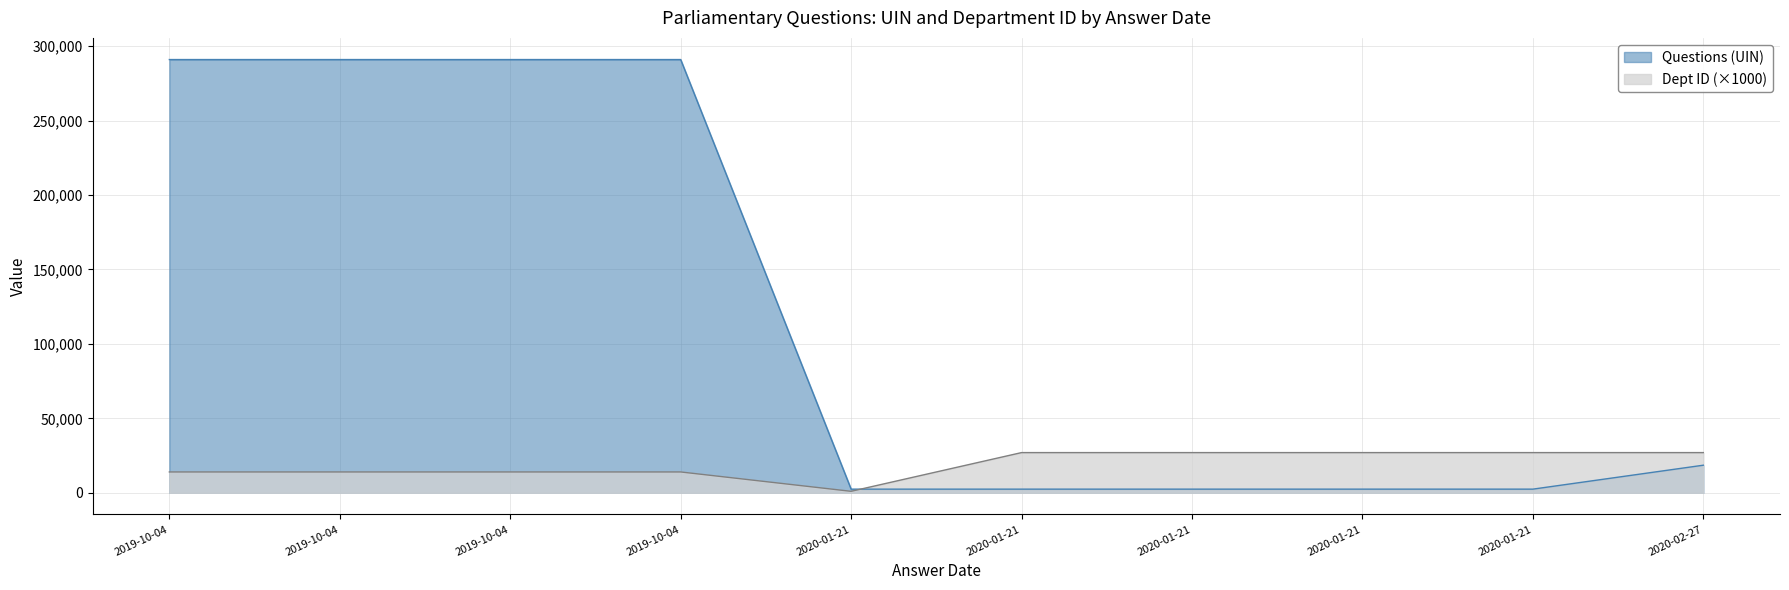

After their last crossing, which series has the higher values: Questions (UIN) or Dept ID?

Dept ID